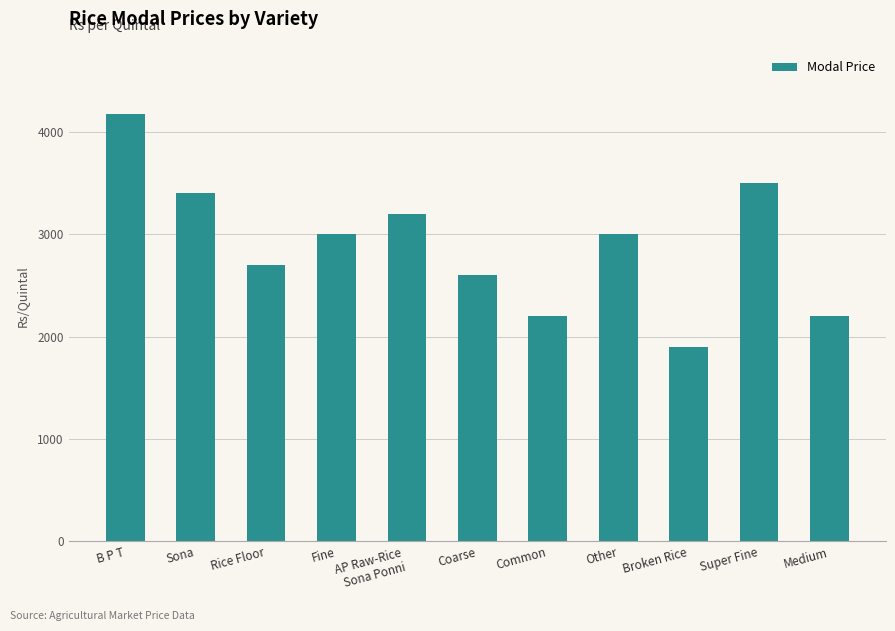

Which category has the highest value across all series?

B P T